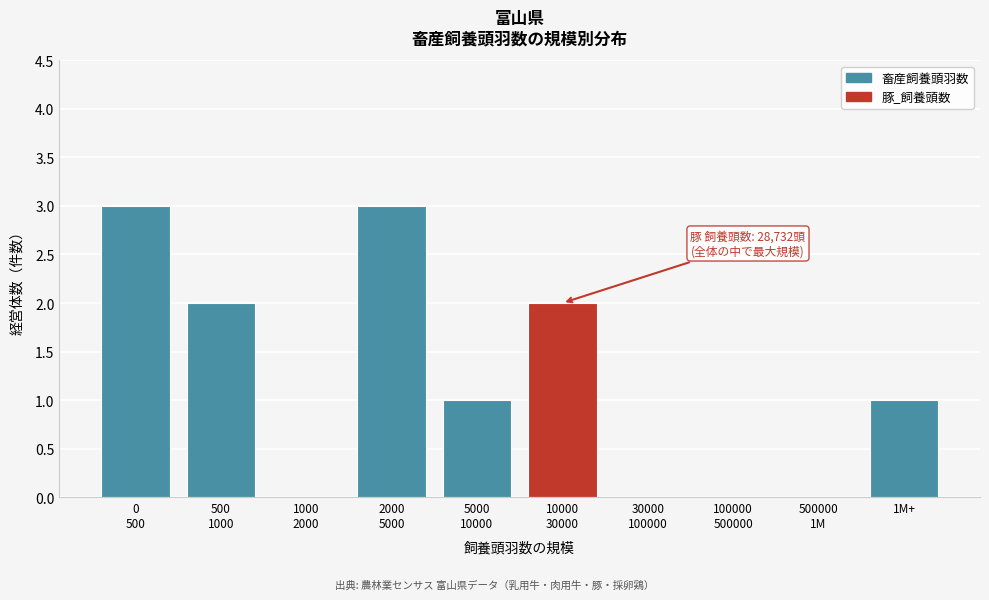

What is the greatest value displayed?

3